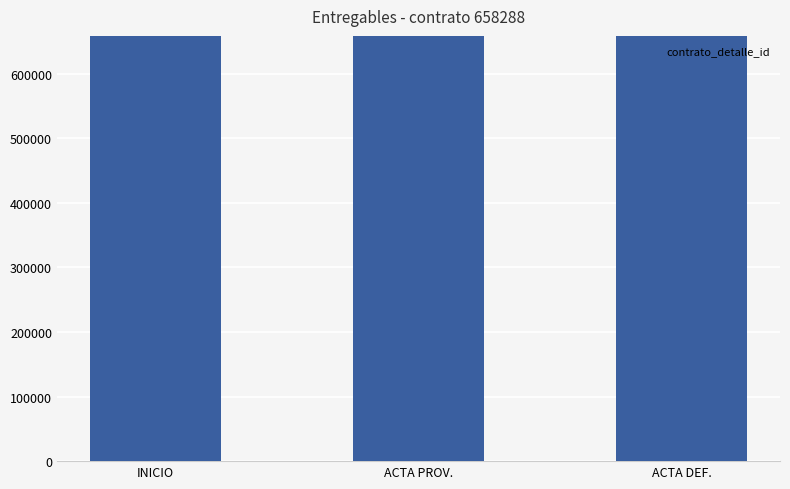

Which has a higher value, INICIO or ACTA DE RECEPCION PROVISORIA?

INICIO